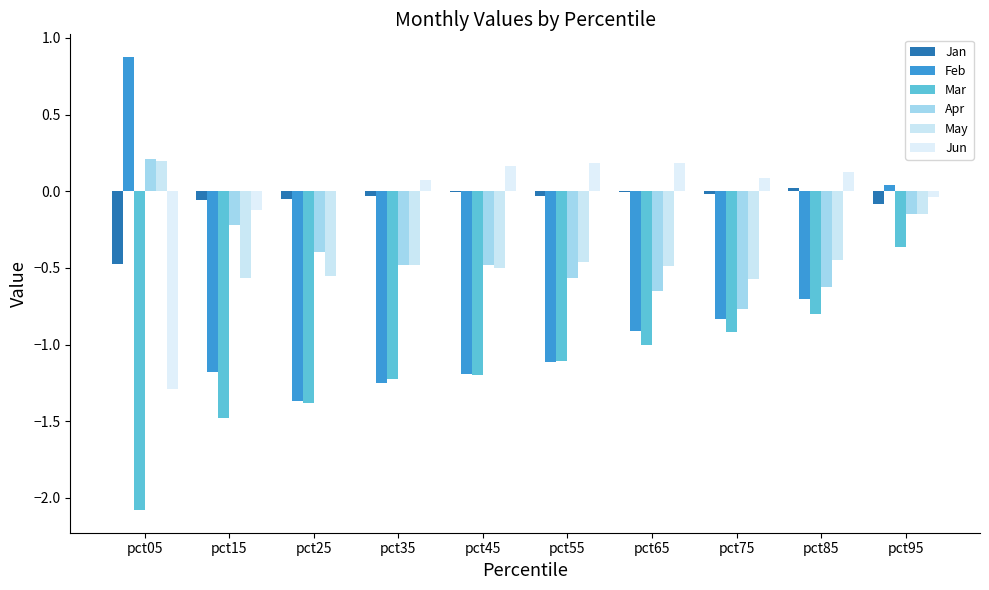

Between pct85 and pct95, which series saw the biggest shift?

Feb